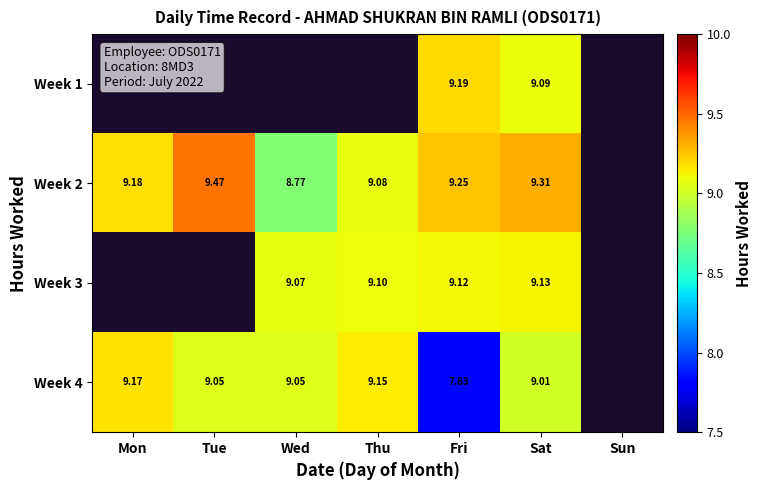

Is the value of Week 1 at Thu greater than the value of Week 4 at Fri?

No